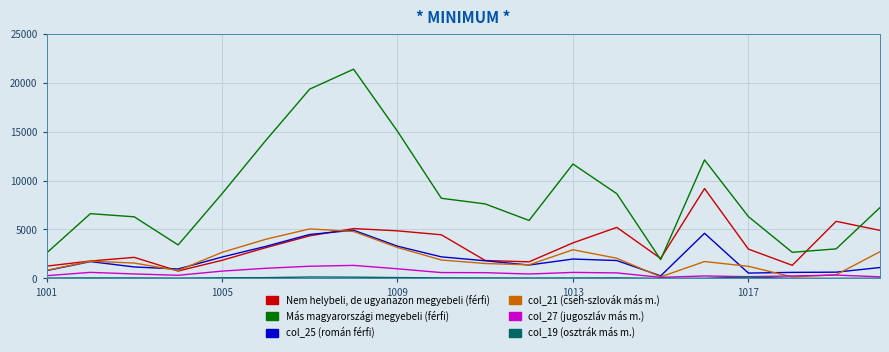

Which series has the widest spread of values?

Más magyarországi megyebeli (férfi)